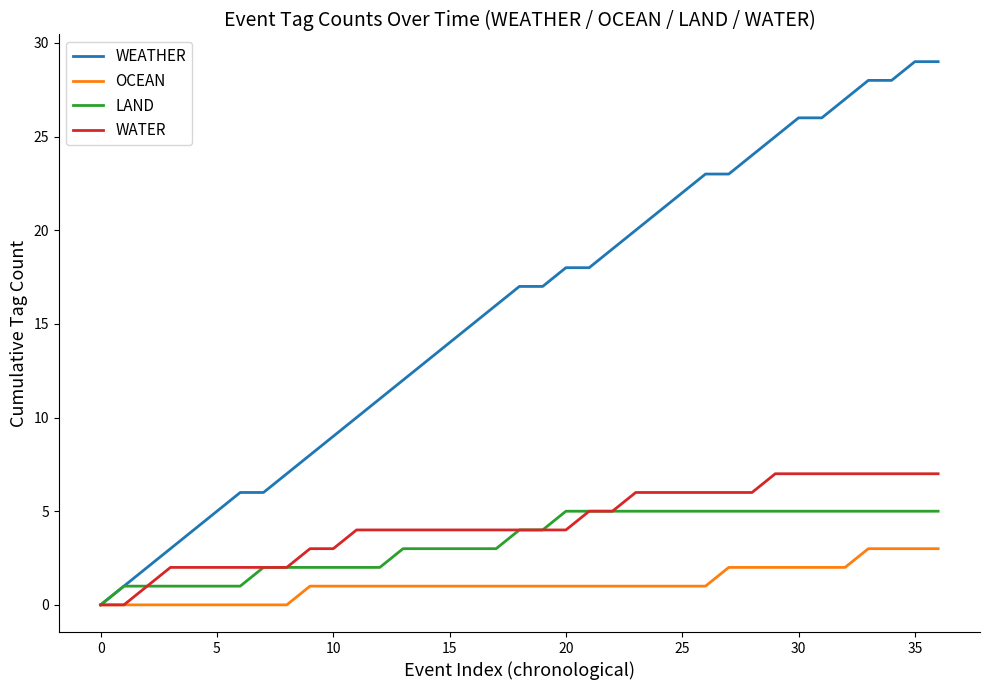

Reading left to right, extract all data points from this chart.

WEATHER: 0	1	2	3	4	5	6	6	7	8	9	10	11	12	13	14	15	16	17	17	18	18	19	20	21	22	23	23	24	25	26	26	27	28	28	29	29
OCEAN: 0	0	0	0	0	0	0	0	0	1	1	1	1	1	1	1	1	1	1	1	1	1	1	1	1	1	1	2	2	2	2	2	2	3	3	3	3
LAND: 0	1	1	1	1	1	1	2	2	2	2	2	2	3	3	3	3	3	4	4	5	5	5	5	5	5	5	5	5	5	5	5	5	5	5	5	5
WATER: 0	0	1	2	2	2	2	2	2	3	3	4	4	4	4	4	4	4	4	4	4	5	5	6	6	6	6	6	6	7	7	7	7	7	7	7	7